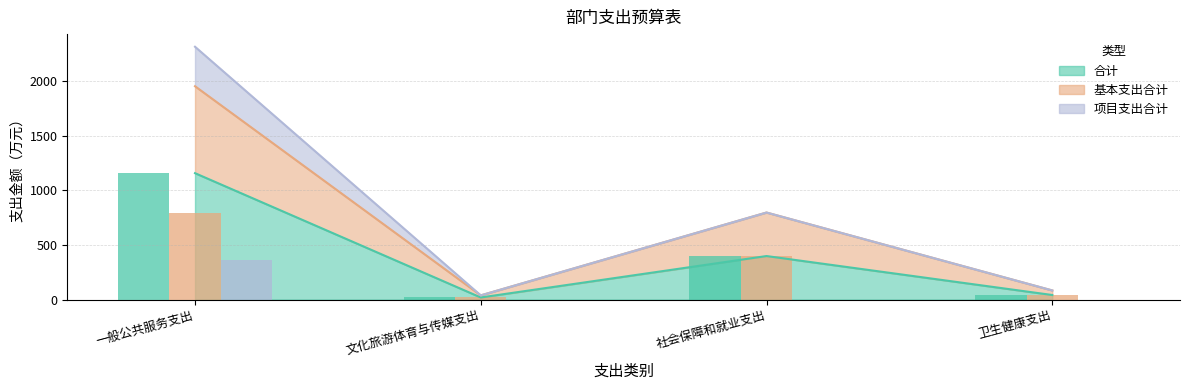

What is the average value of the 项目支出合计 series?

90.5